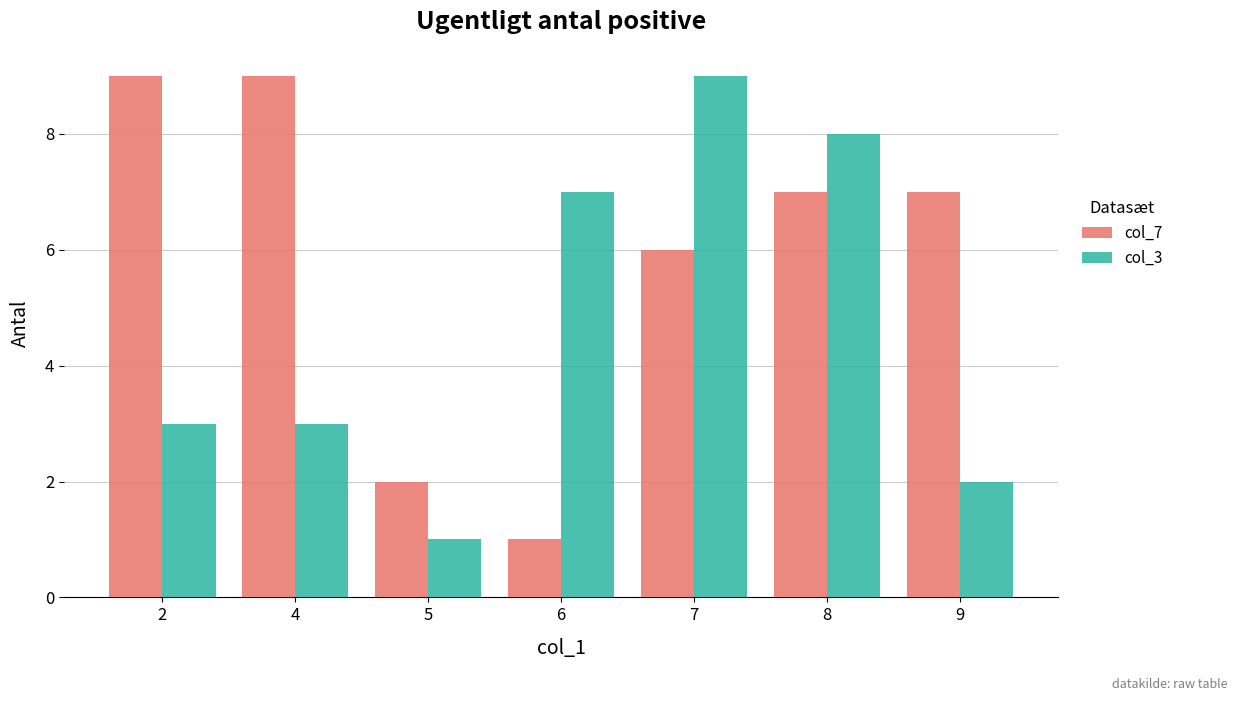

What is the difference between the col_3 values at 4 and 6?

4